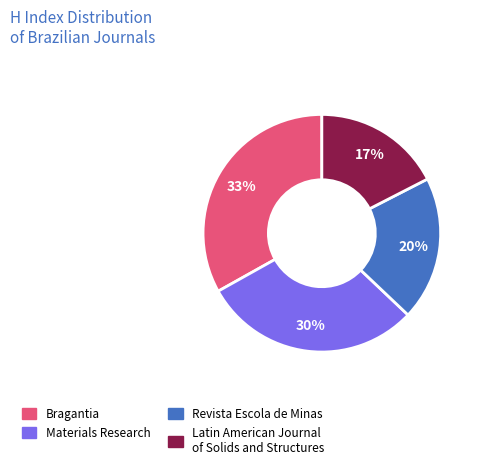

Is it true that Revista Escola de Minas is 20% of the pie?

True